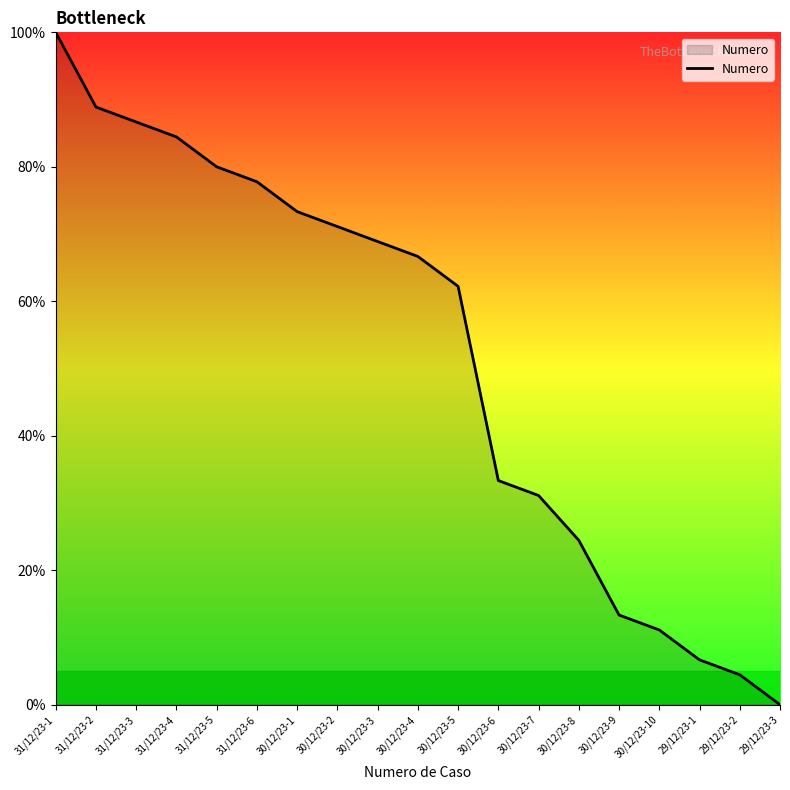

The value at 29/12/23-2 is 4.4. True or false?

True